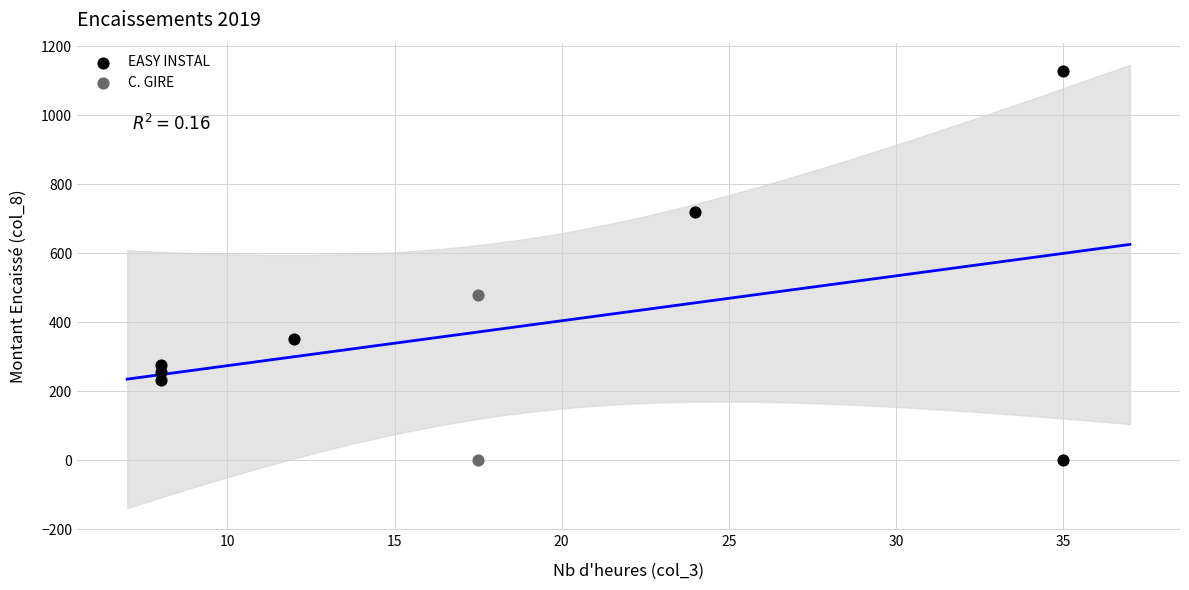

What are all the series names shown in the legend?

EASY INSTAL, C. GIRE